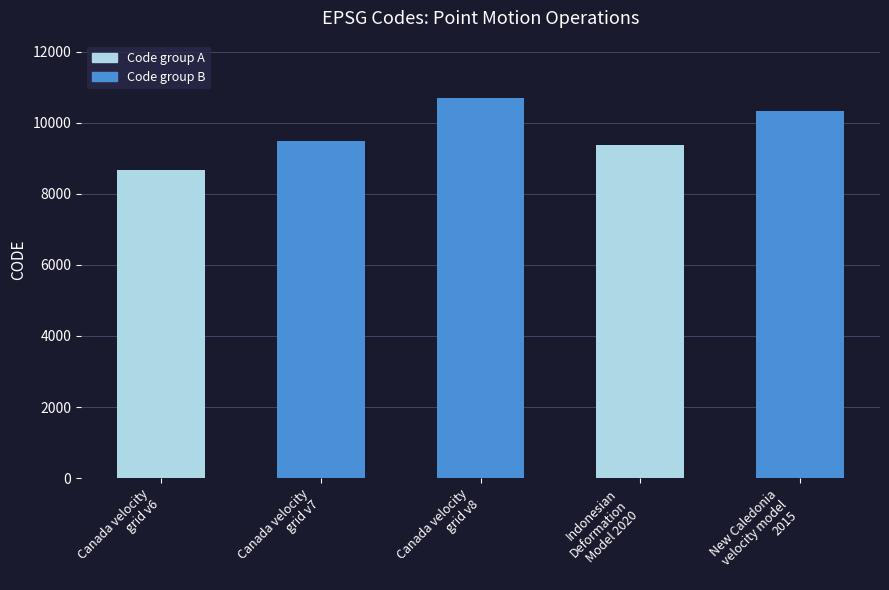

What is the label of the 3rd bar from the right?

Canada velocity
grid v8